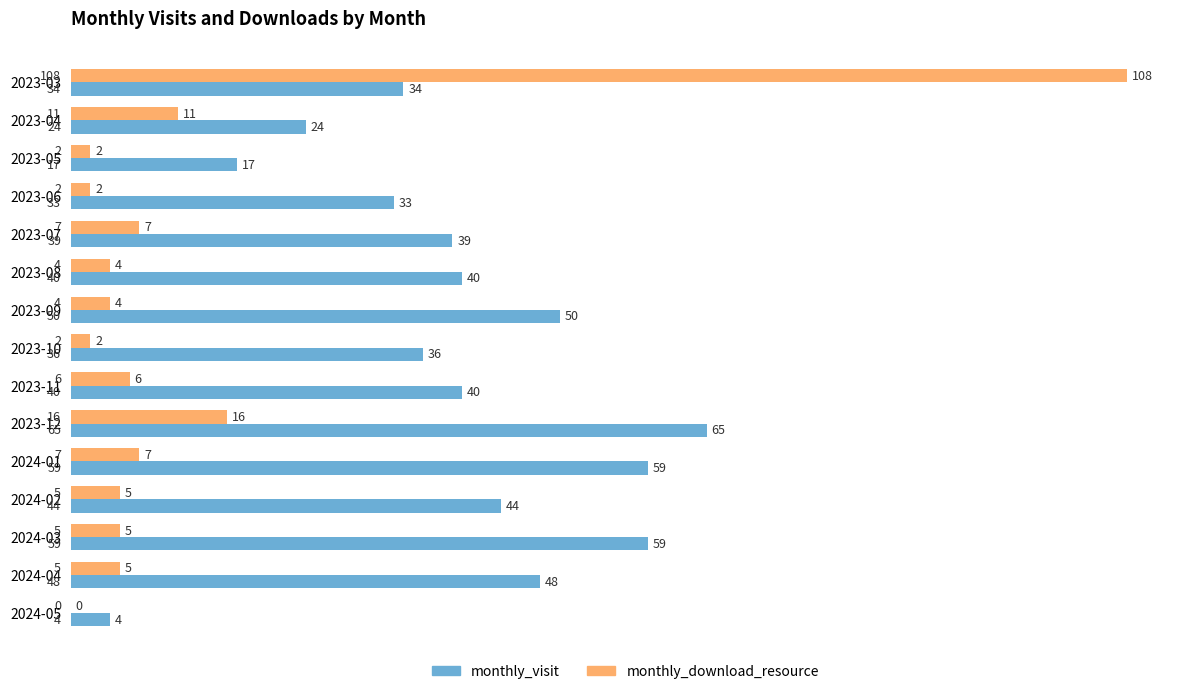

Which category has the highest value in the monthly_download_resource series?

2023-03